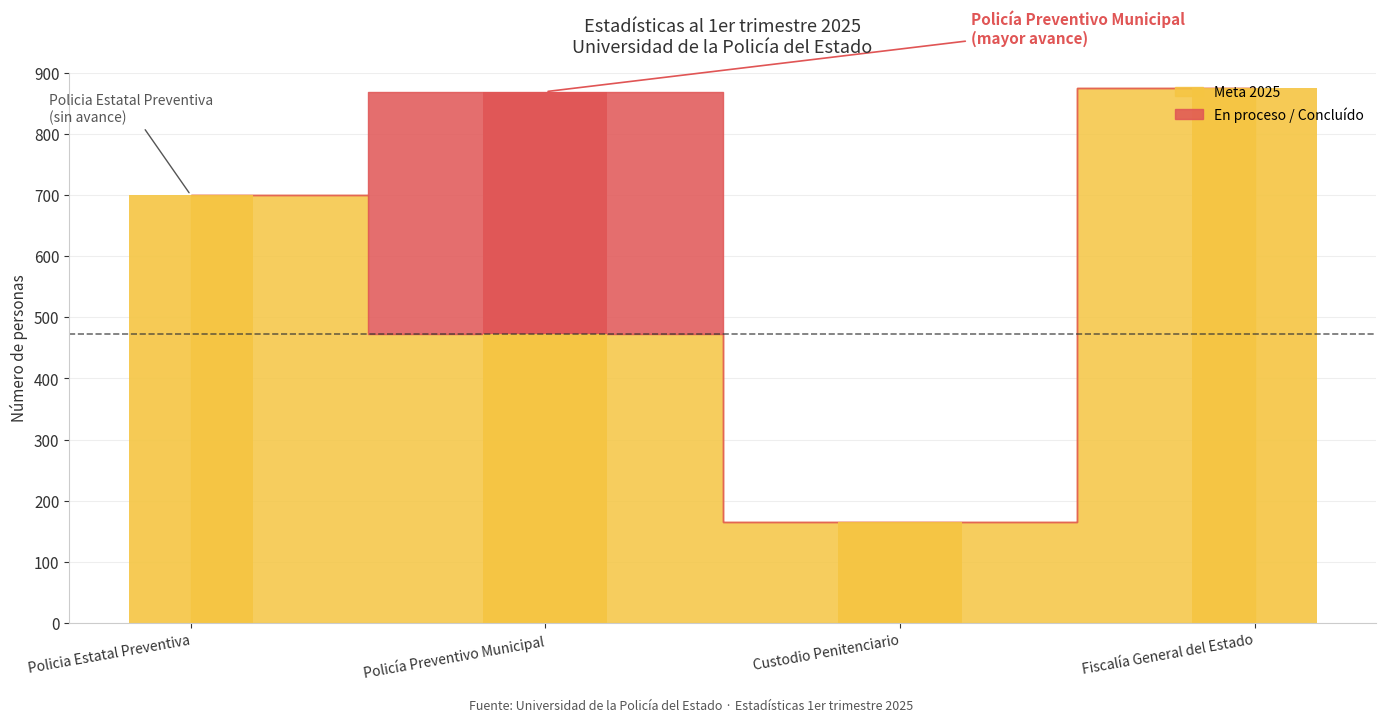

What is the total value across all series at Policia Estatal Preventiva?

700